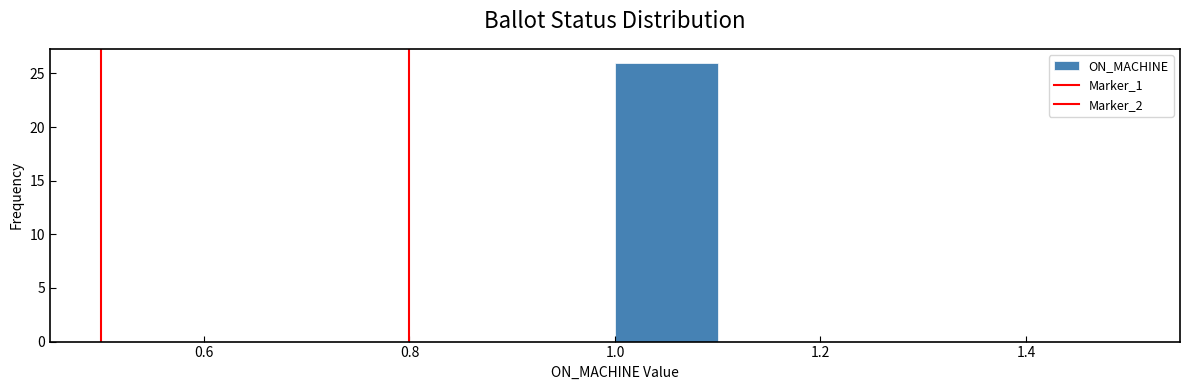

Reading left to right, transcribe this chart: for each bar, give the range it covers on the x-axis and its height. The values are not printed on the chart, so give them approximately, as read against the axis.

0.5 to 0.6: 0
0.6 to 0.7: 0
0.7 to 0.8: 0
0.8 to 0.9: 0
0.9 to 1.0: 0
1.0 to 1.1: 26
1.1 to 1.2: 0
1.2 to 1.3: 0
1.3 to 1.4: 0
1.4 to 1.5: 0